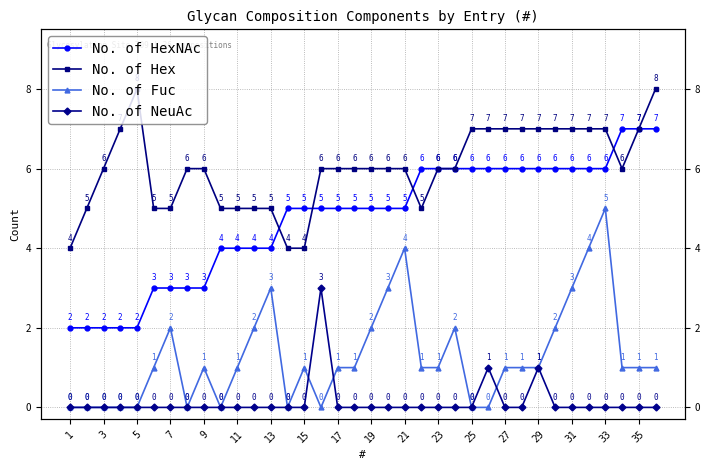

What is the difference between the maximum and minimum values in the No. of Hex series?

4